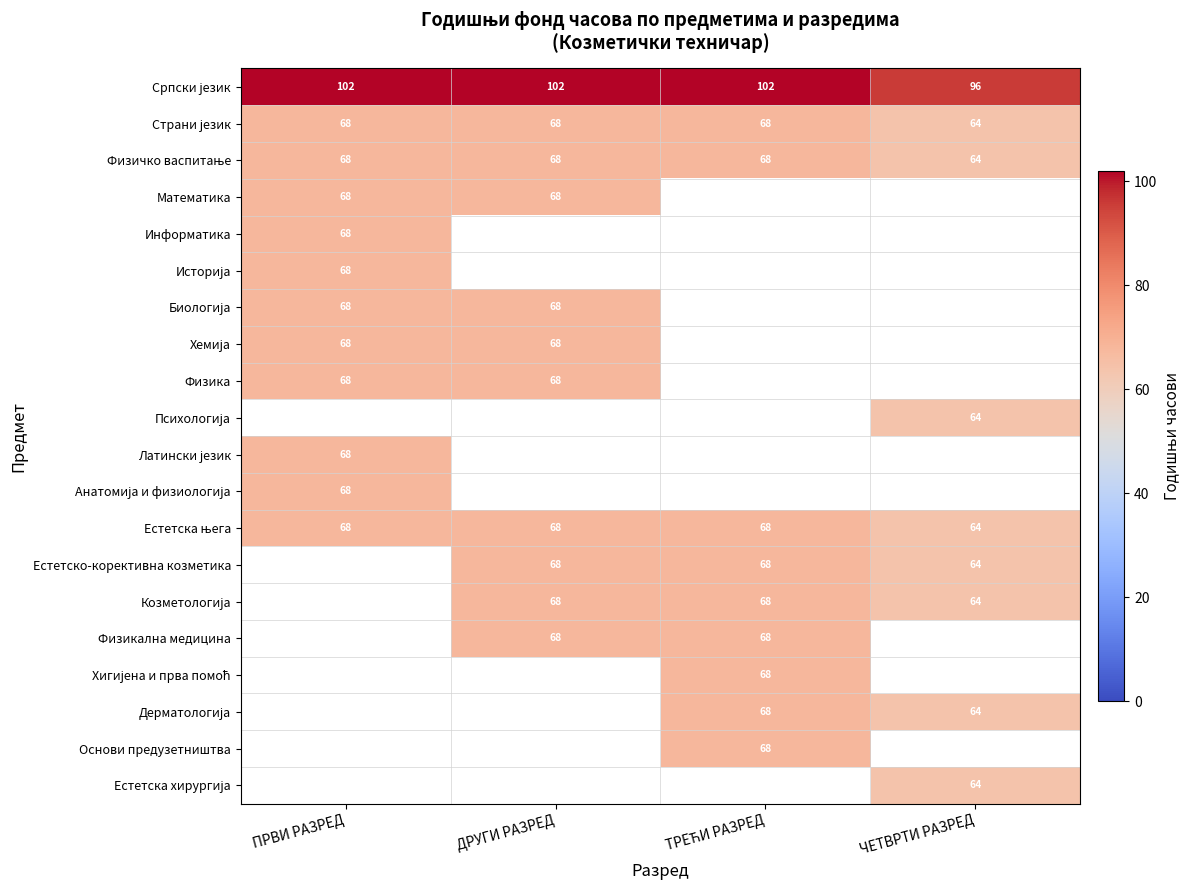

Is it true that Математика equals 121 at ПРВИ РАЗРЕД?

False